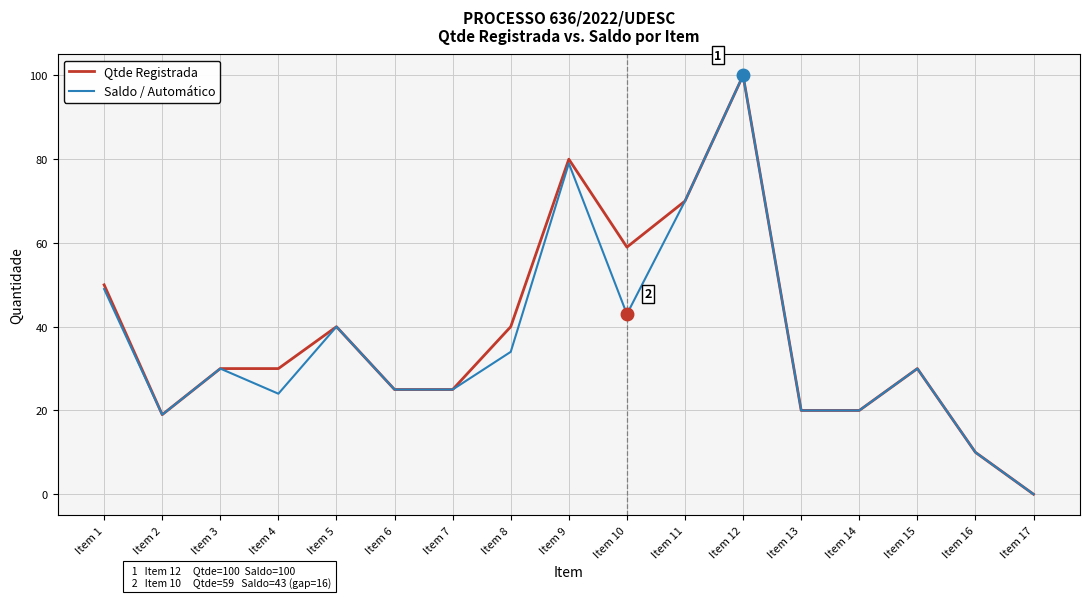

Does the chart have visible grid lines?

Yes